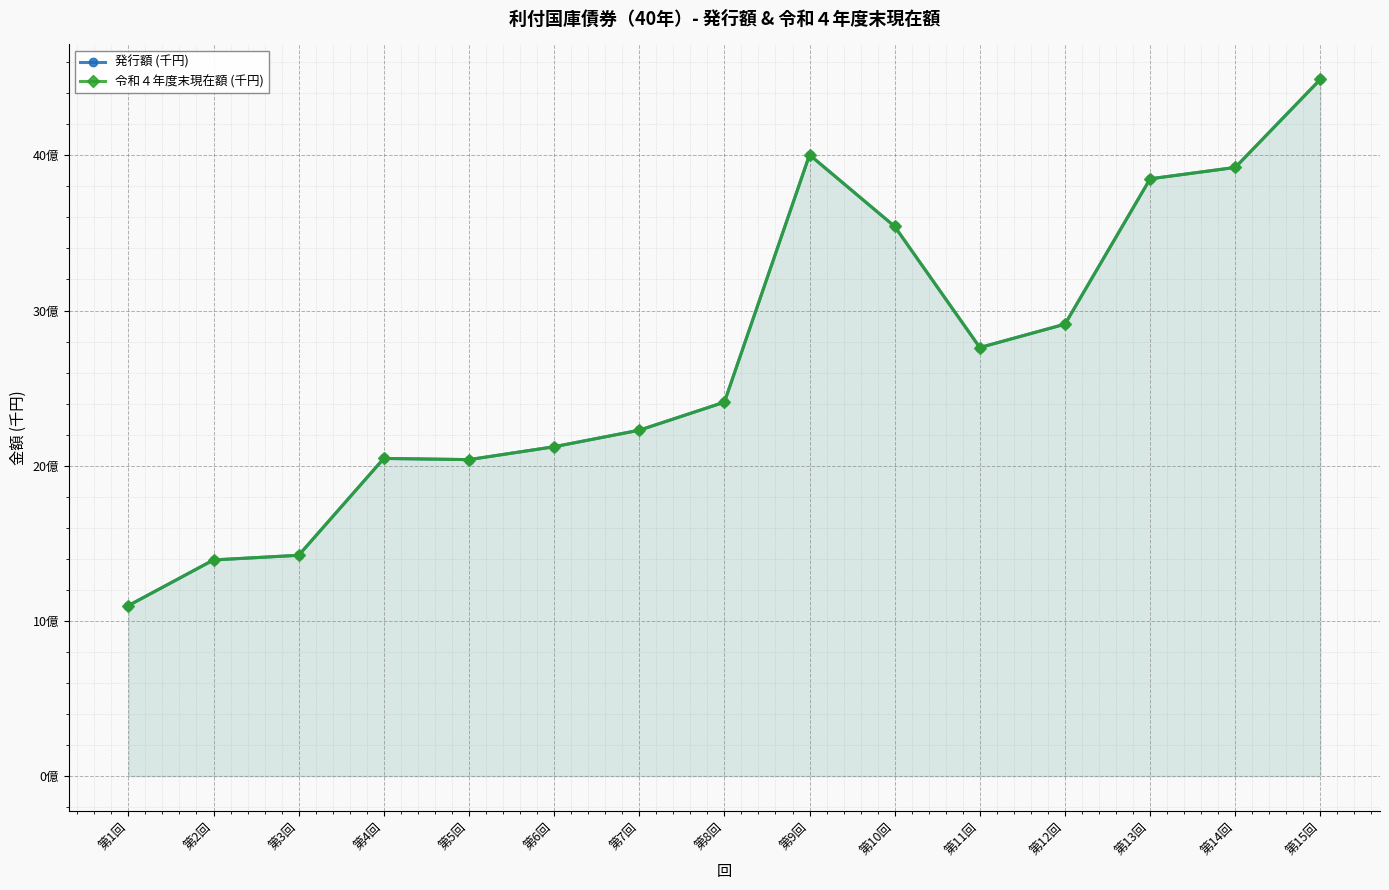

Is the value of 発行額 (千円) at 第3回 greater than the value of 令和４年度末現在額 (千円) at 第2回?

Yes